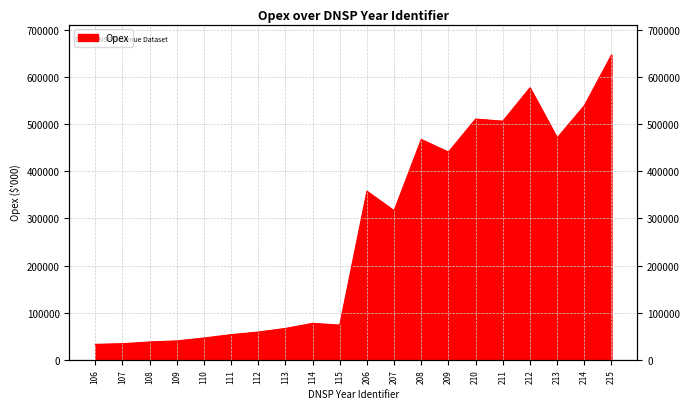

What is the difference between the values at 109 and 210?

471224.9